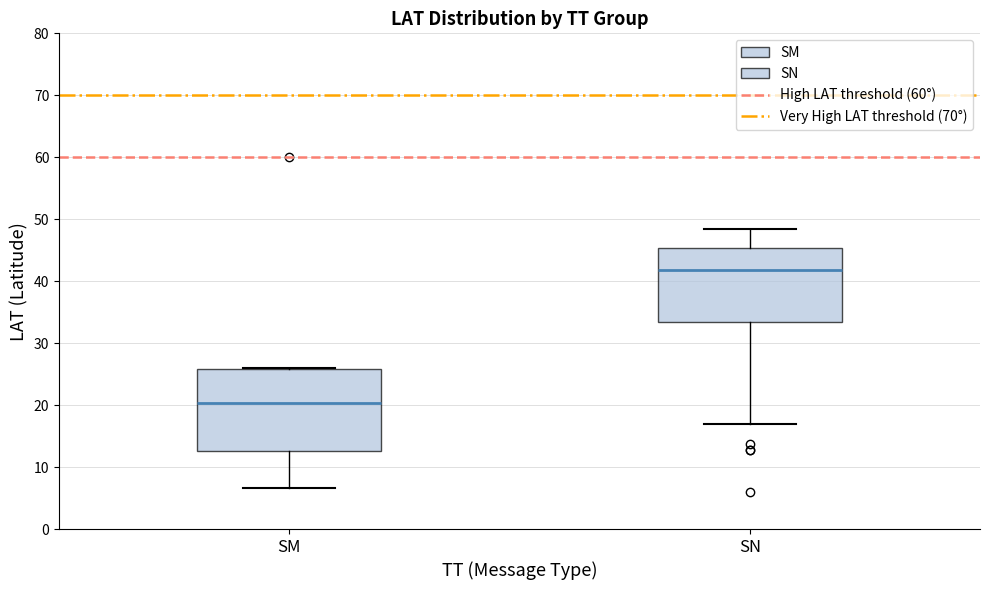

Where does the lower whisker of the box for SN end on the y-axis? The values are not printed on the chart, so give them approximately, as read against the axis.

17